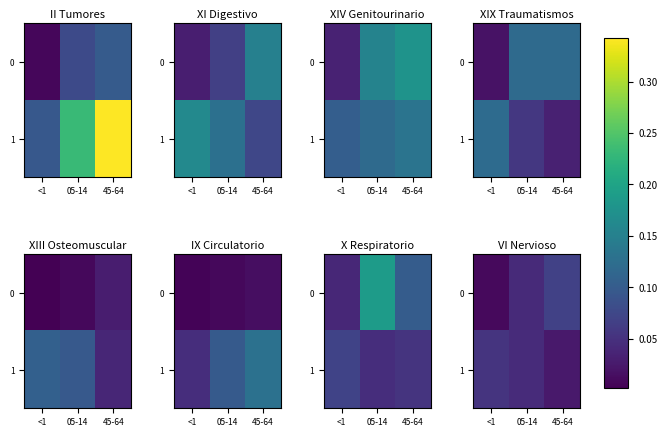

At how many categories does at least one series exceed 0?

3